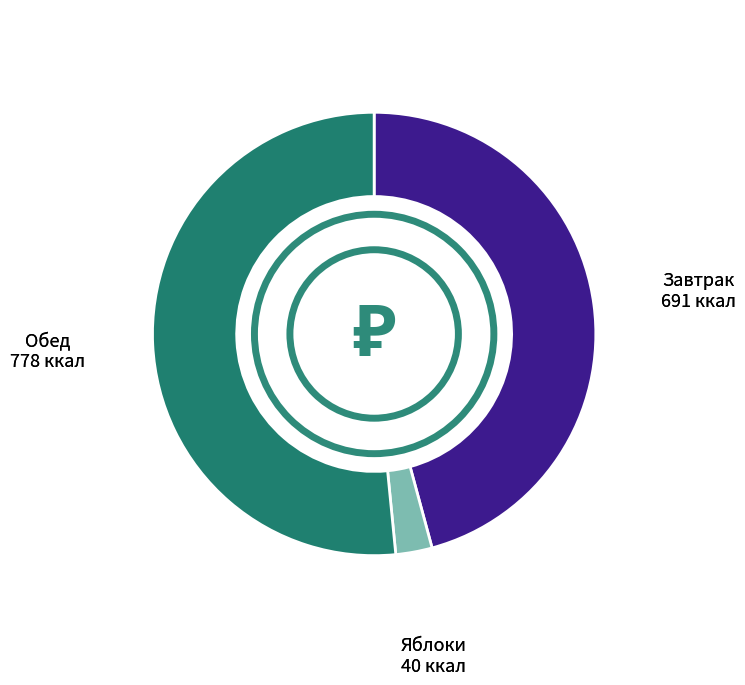

Is there a majority slice in this chart?

Yes